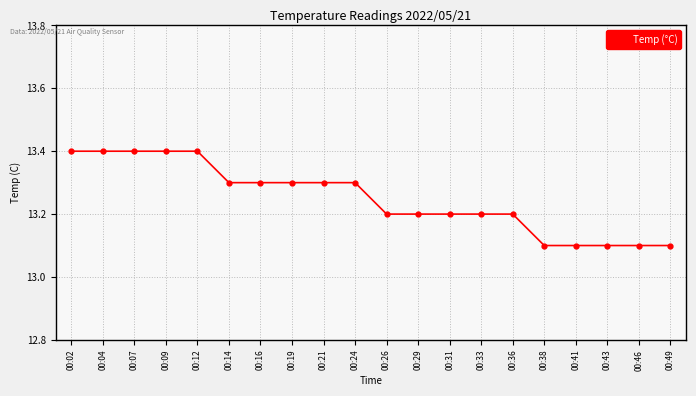

What is the smallest value displayed?

13.1